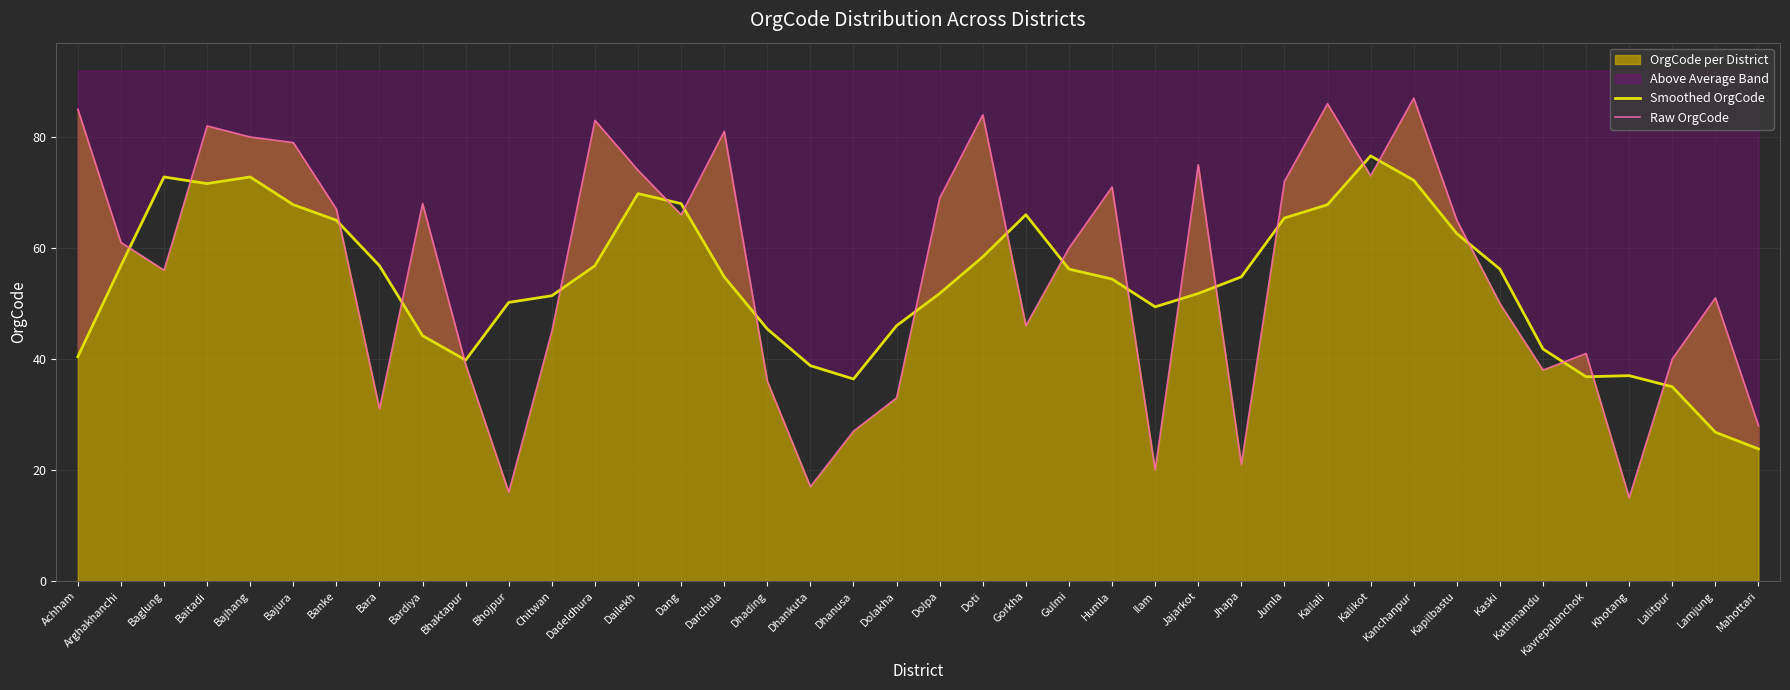

Reading left to right, list all the values displayed in this chart.

Smoothed OrgCode: Achham=40.4	Arghakhanchi=56.8	Baglung=72.8	Baitadi=71.6	Bajhang=72.8	Bajura=67.8	Banke=65.0	Bara=56.8	Bardiya=44.2	Bhaktapur=39.8	Bhojpur=50.2	Chitwan=51.4	Dadeldhura=56.8	Dailekh=69.8	Dang=68.0	Darchula=54.8	Dhading=45.4	Dhankuta=38.8	Dhanusa=36.4	Dolakha=46.0	Dolpa=51.8	Doti=58.4	Gorkha=66.0	Gulmi=56.2	Humla=54.4	Ilam=49.4	Jajarkot=51.8	Jhapa=54.8	Jumla=65.4	Kailali=67.8	Kalikot=76.6	Kanchanpur=72.2	Kapilbastu=62.6	Kaski=56.2	Kathmandu=41.8	Kavrepalanchok=36.8	Khotang=37.0	Lalitpur=35.0	Lamjung=26.8	Mahottari=23.8
Raw OrgCode: Achham=85.0	Arghakhanchi=61.0	Baglung=56.0	Baitadi=82.0	Bajhang=80.0	Bajura=79.0	Banke=67.0	Bara=31.0	Bardiya=68.0	Bhaktapur=39.0	Bhojpur=16.0	Chitwan=45.0	Dadeldhura=83.0	Dailekh=74.0	Dang=66.0	Darchula=81.0	Dhading=36.0	Dhankuta=17.0	Dhanusa=27.0	Dolakha=33.0	Dolpa=69.0	Doti=84.0	Gorkha=46.0	Gulmi=60.0	Humla=71.0	Ilam=20.0	Jajarkot=75.0	Jhapa=21.0	Jumla=72.0	Kailali=86.0	Kalikot=73.0	Kanchanpur=87.0	Kapilbastu=65.0	Kaski=50.0	Kathmandu=38.0	Kavrepalanchok=41.0	Khotang=15.0	Lalitpur=40.0	Lamjung=51.0	Mahottari=28.0